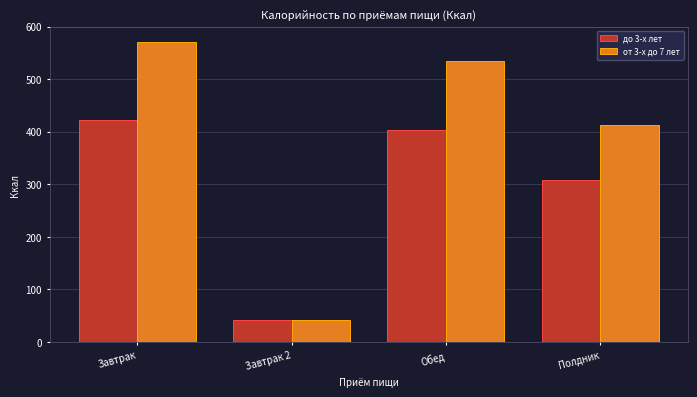

Reading left to right, transcribe all the data shown in this chart.

до 3-х лет: Завтрак=421.6	Завтрак 2=42.0	Обед=403.0	Полдник=308.4
от 3-х до 7 лет: Завтрак=569.9	Завтрак 2=42.0	Обед=535.2	Полдник=413.2